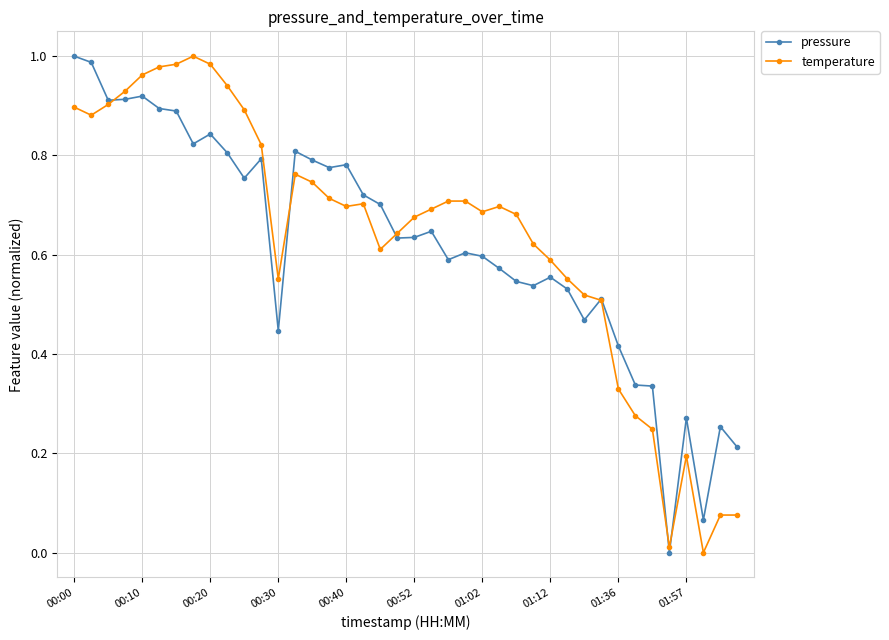

Which series has the largest total across all categories?

temperature